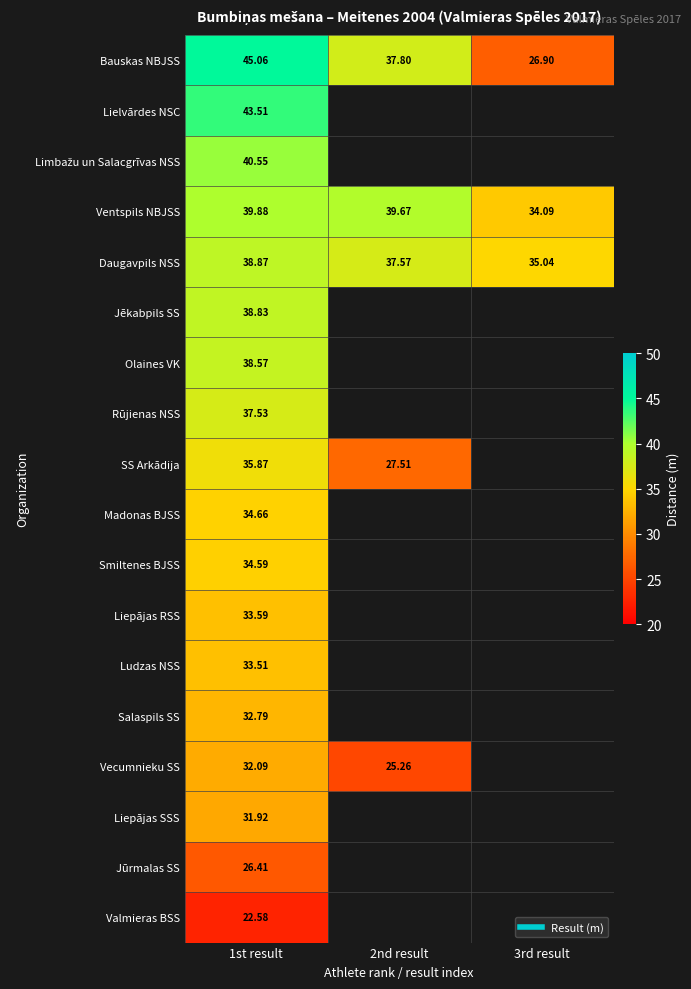

List the series in order of their peak value, lowest first.

Valmieras BSS, Jūrmalas SS, Liepājas SSS, Vecumnieku SS, Salaspils SS, Ludzas NSS, Liepājas RSS, Smiltenes BJSS, Madonas BJSS, SS Arkādija, Rūjienas NSS, Olaines VK, Jēkabpils SS, Daugavpils NSS, Ventspils NBJSS, Limbažu un Salacgrīvas NSS, Lielvārdes NSC, Bauskas NBJSS